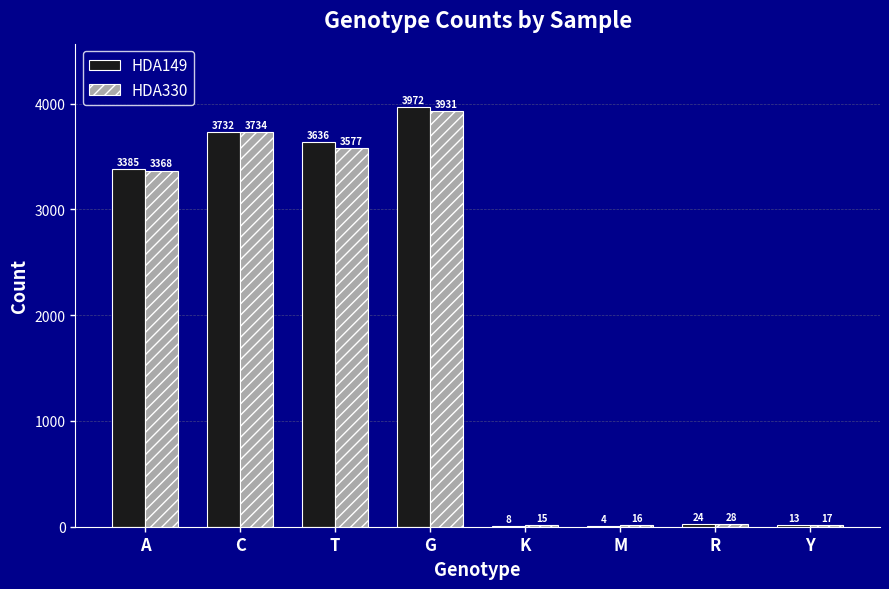

Is the value of HDA149 at G greater than the value of HDA330 at A?

Yes